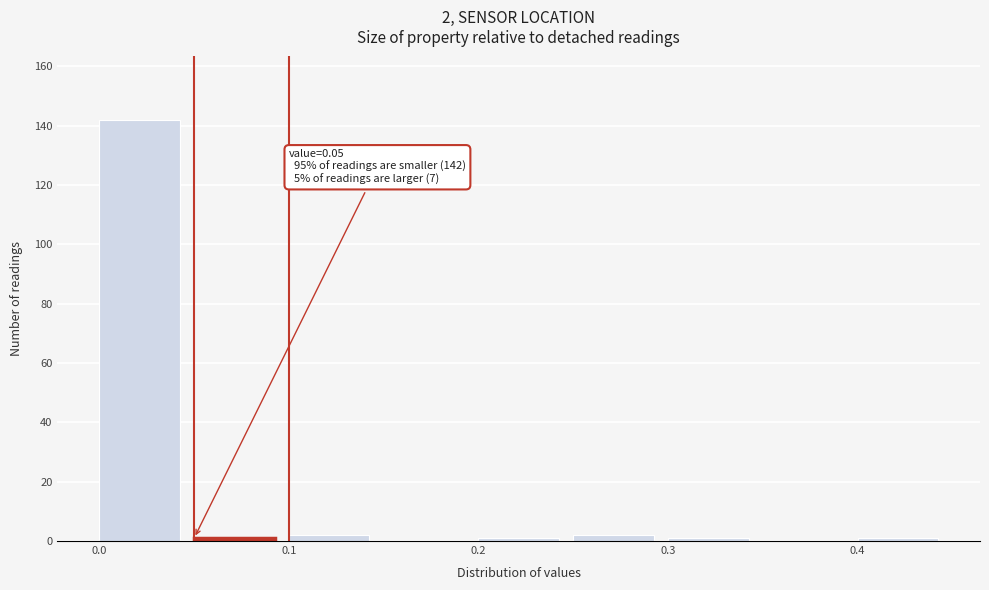

Over which range of the x-axis is the bar tallest?

0.00 to 0.05